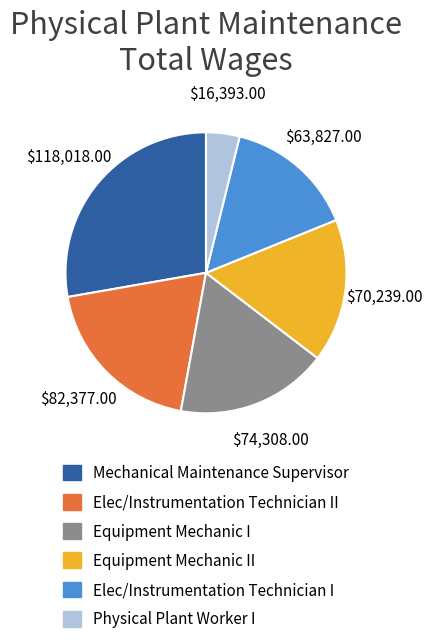

Combined, do Elec/Instrumentation Technician II and Physical Plant Worker I account for over 50%?

No